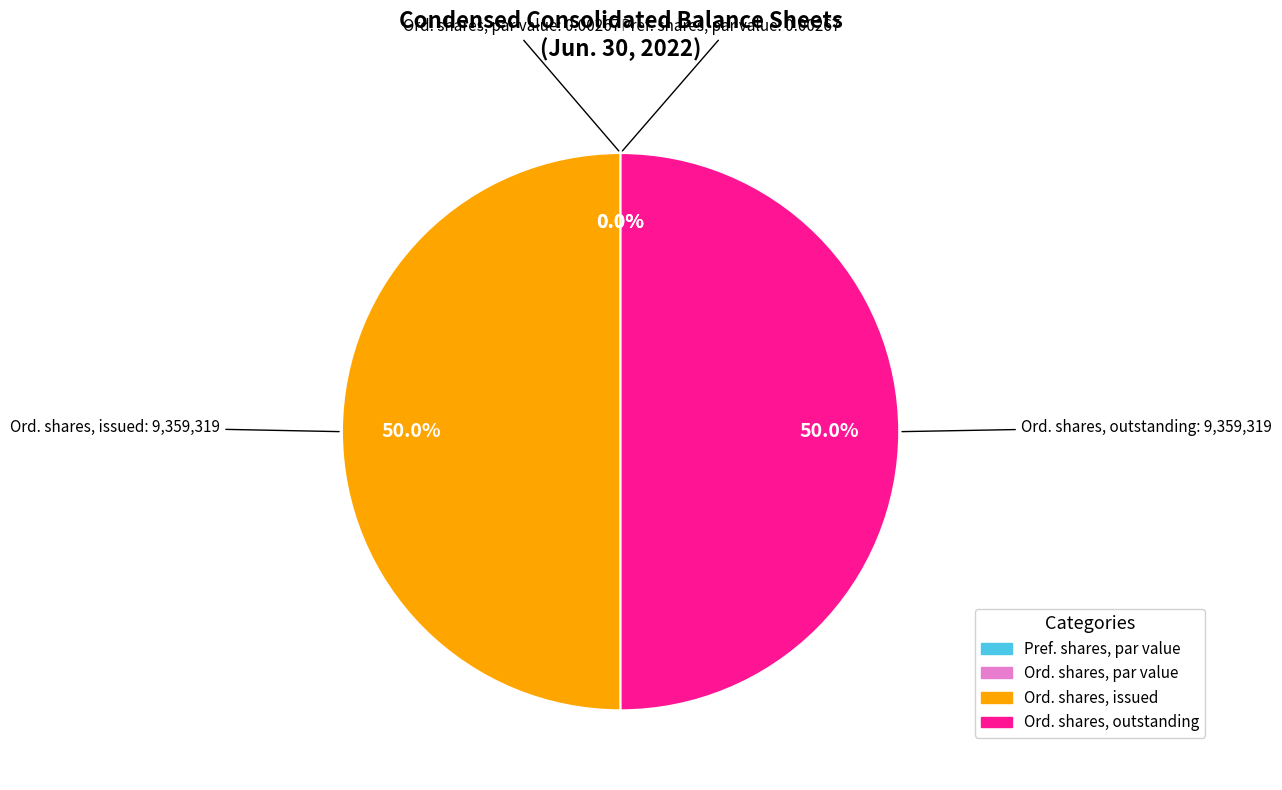

To the nearest percent, what is the average slice percentage?

25%